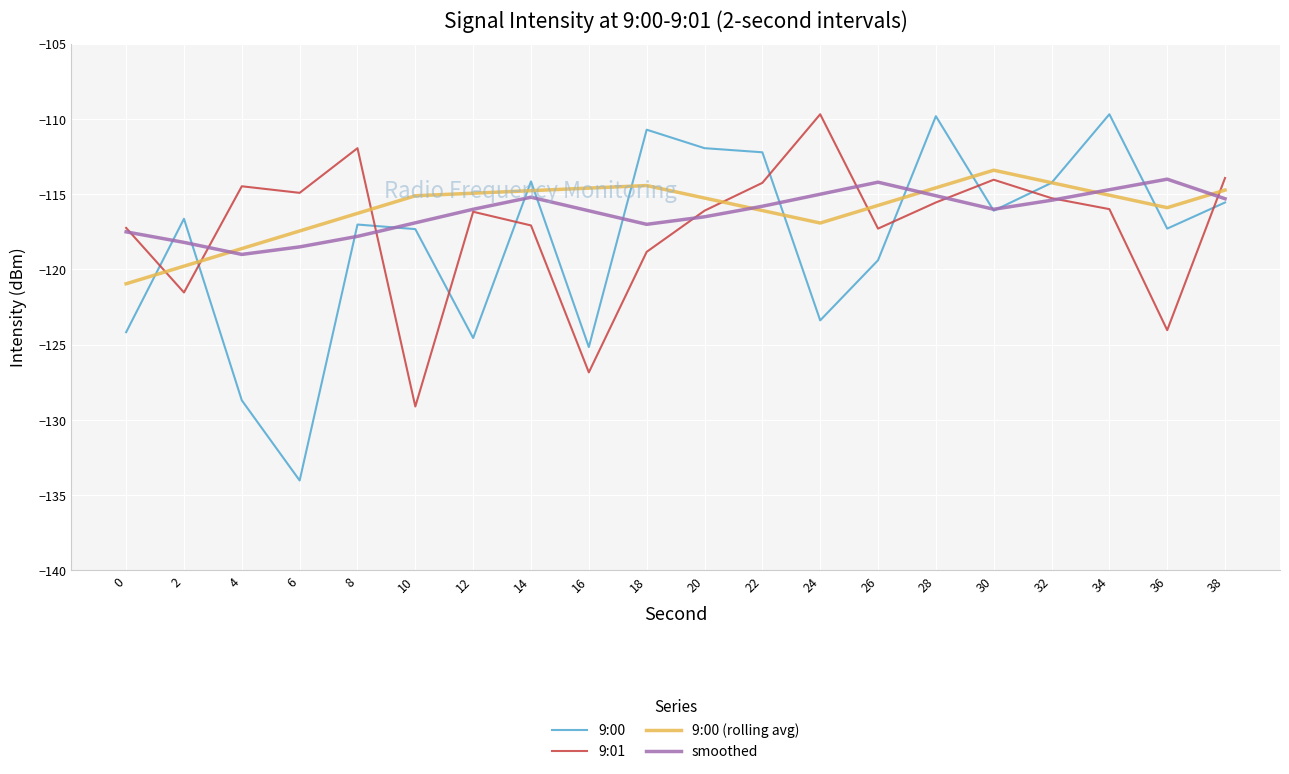

At which label is 9:00 closest to -121?

26